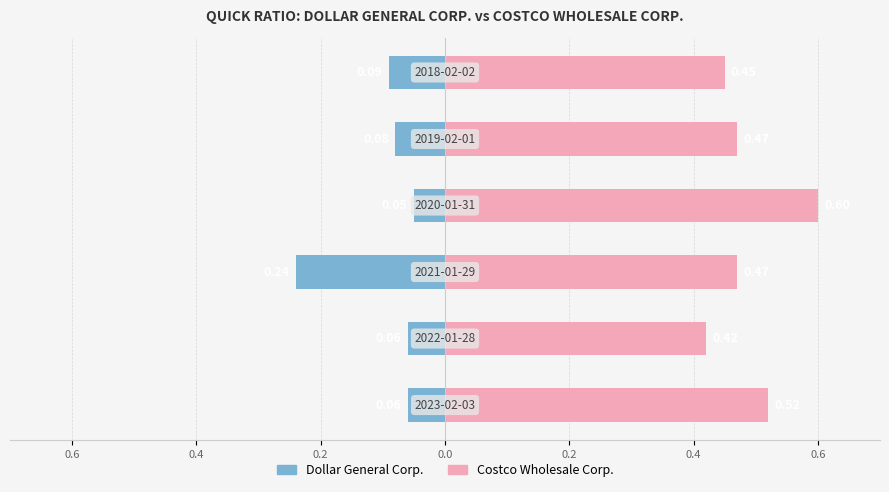

Reading left to right, what are all the values shown in this chart?

Dollar General Corp.: -0.1	-0.1	-0.2	-0.1	-0.1	-0.1
Costco Wholesale Corp.: 0.5	0.4	0.5	0.6	0.5	0.5